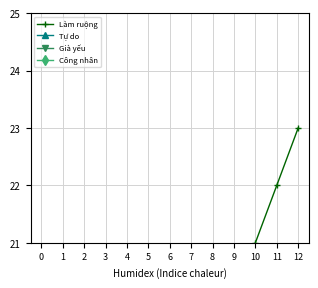

Rank the series by their average value, from highest to lowest.

Làm ruộng, Tự do, Già yếu, Công nhân